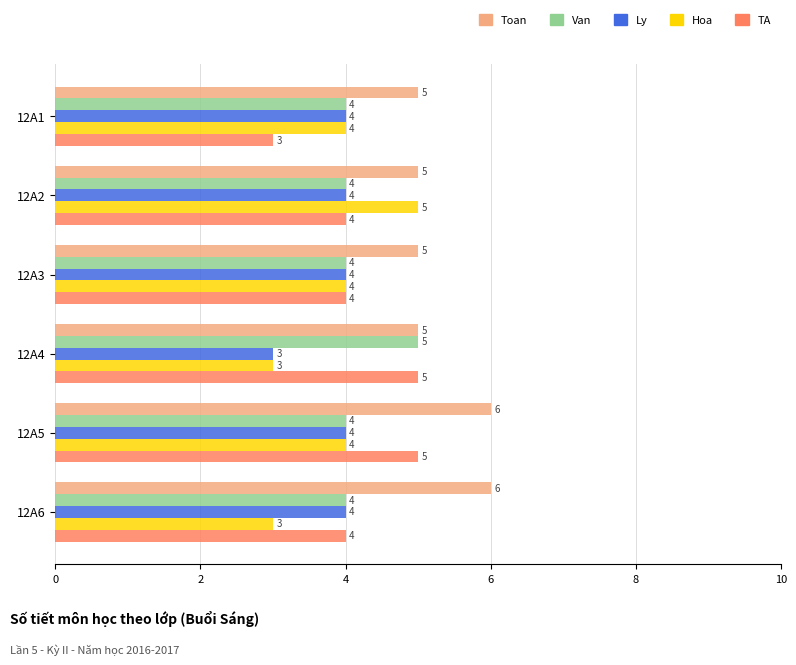

What is the smallest value displayed?

3